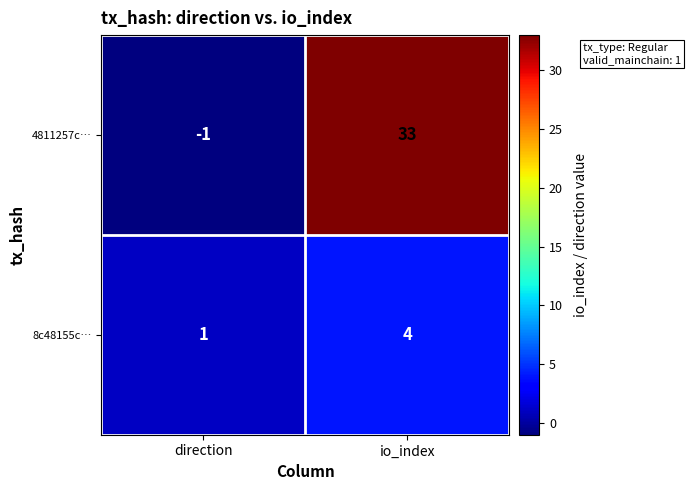

Rank the series by their average value, from lowest to highest.

8c48155c…, 4811257c…